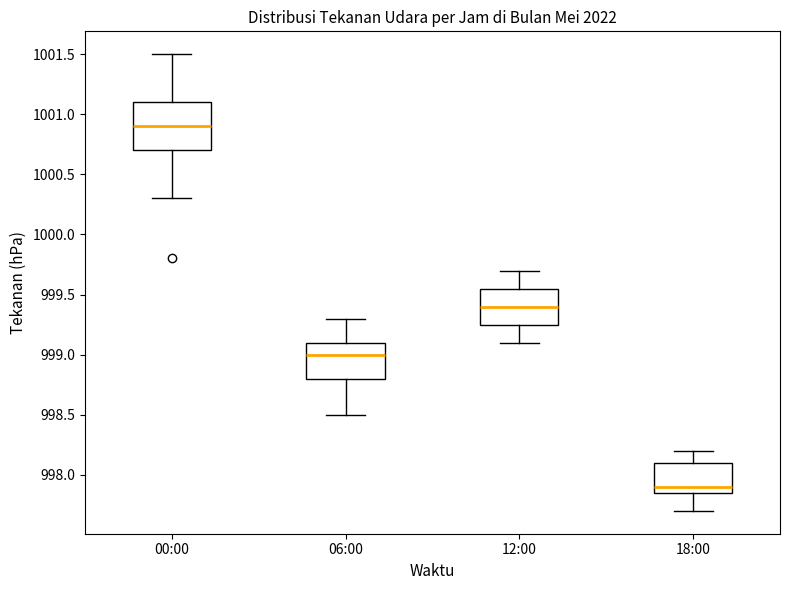

Where does the lower whisker of the box for 06:00 end on the y-axis? The values are not printed on the chart, so give them approximately, as read against the axis.

998.50